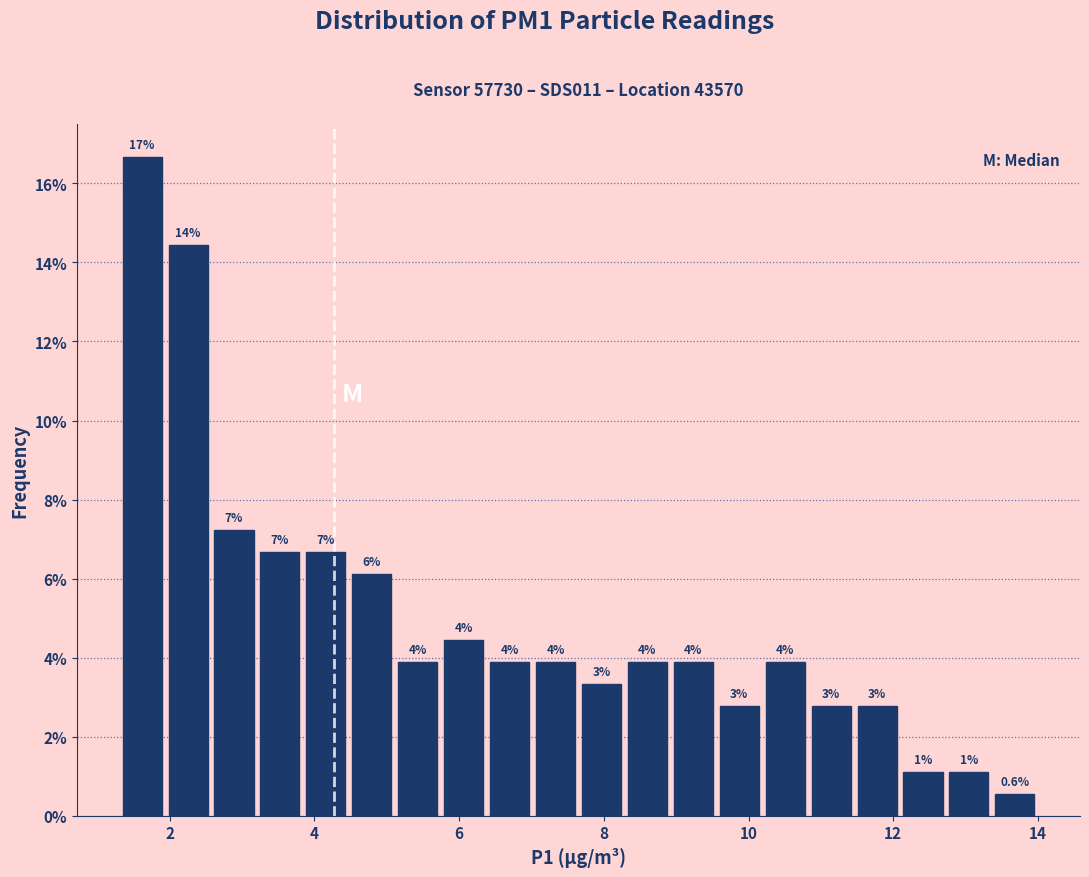

Read against the x-axis, roughly where is the centre of the tallest bar?

1.6